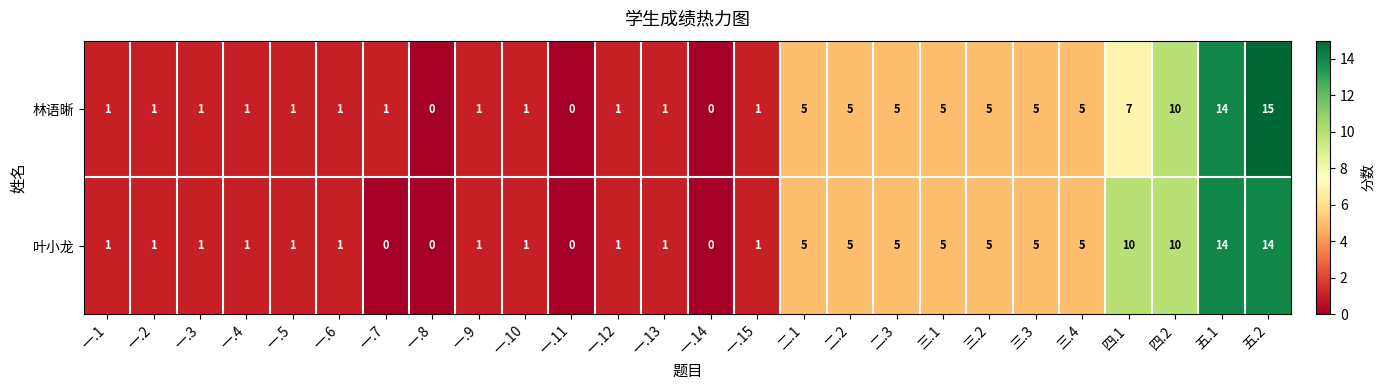

Is it true that 林语晰 equals 1 at 二.1?

False